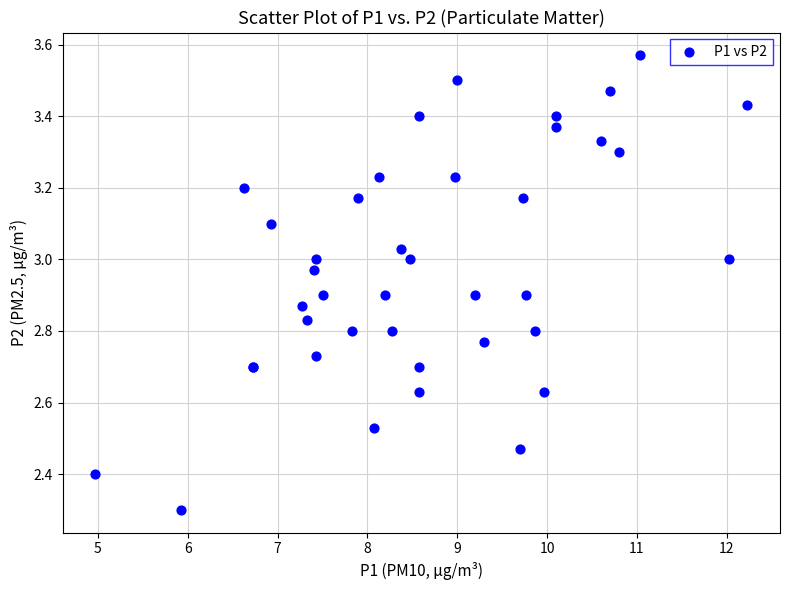

What Y value in the scatter plot is closest to 2?

2.3